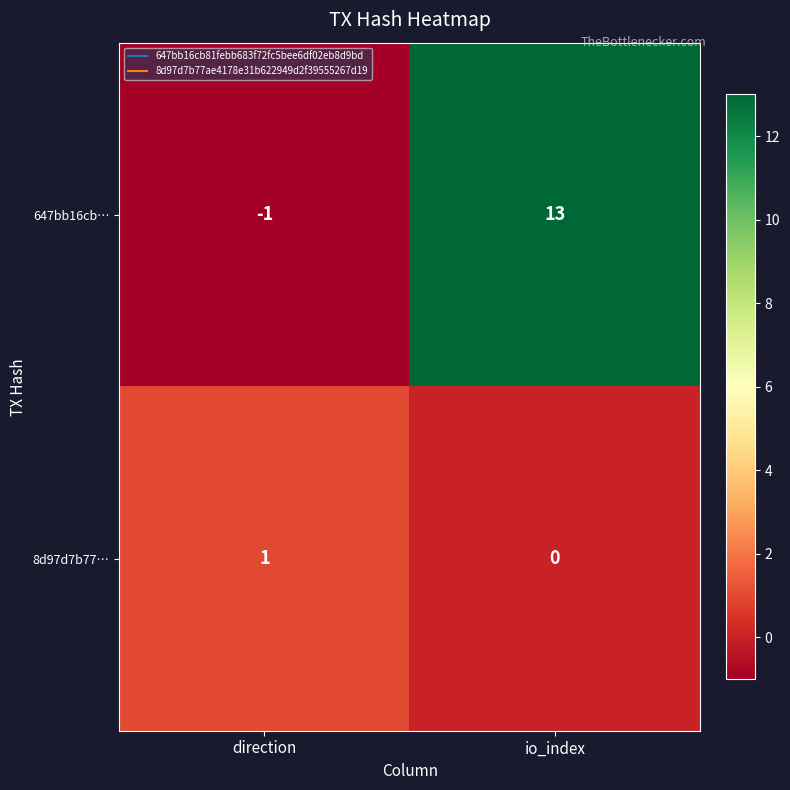

How many series are shown in this chart?

2